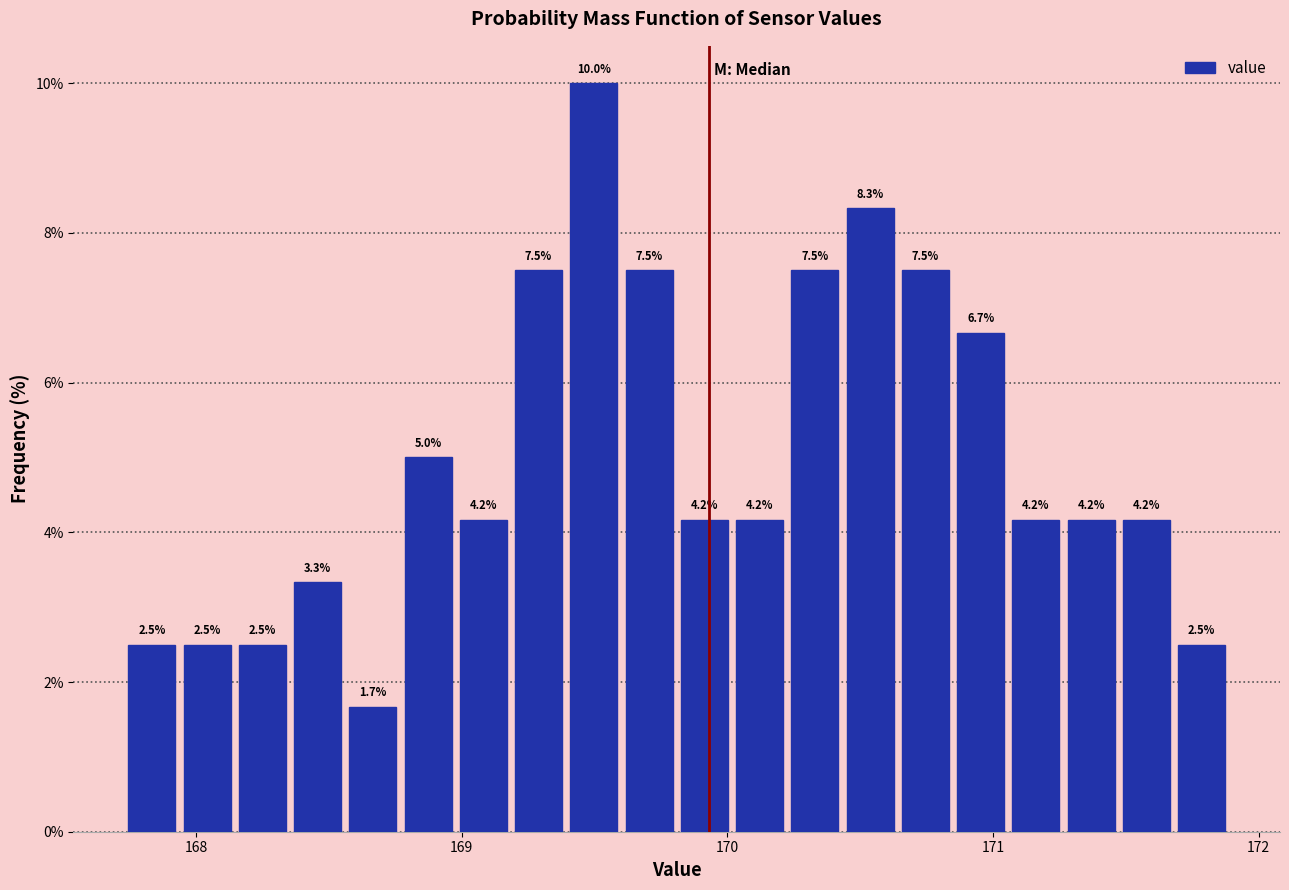

Read against the x-axis, roughly where is the centre of the tallest bar?

169.5